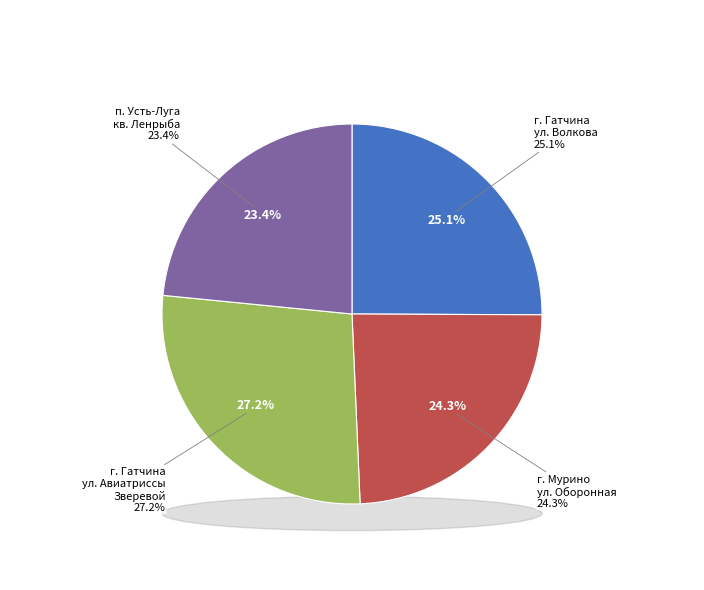

To the nearest percent, what is the difference between the largest and smallest slice percentages?

4%